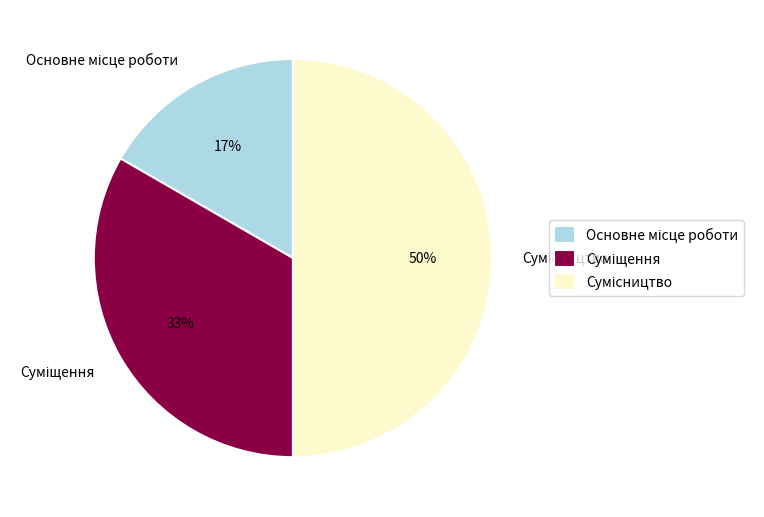

To the nearest percent, what is the average slice percentage?

33%